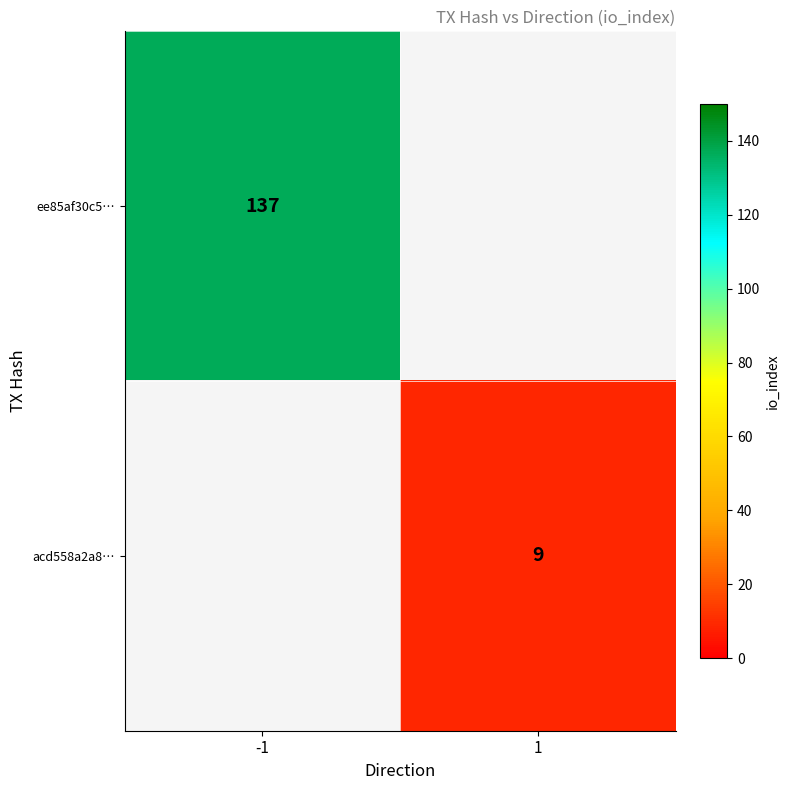

Is it true that acd558a2a8… equals 12 at 1?

False